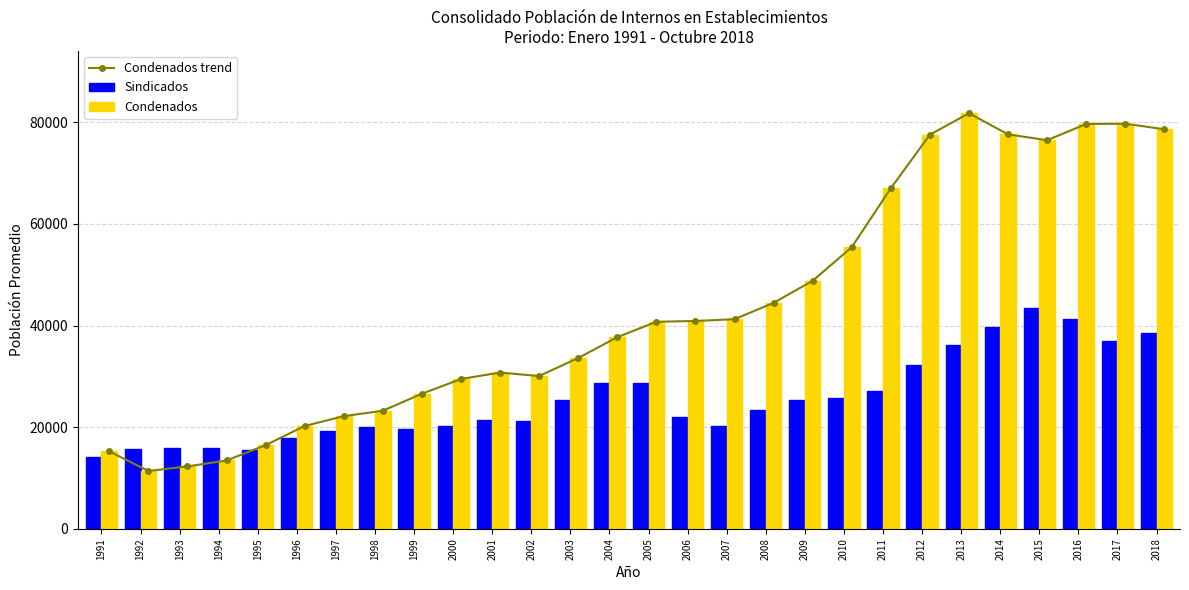

At 2011, list the series in order from largest to smallest.

Condenados trend, Condenados, Sindicados